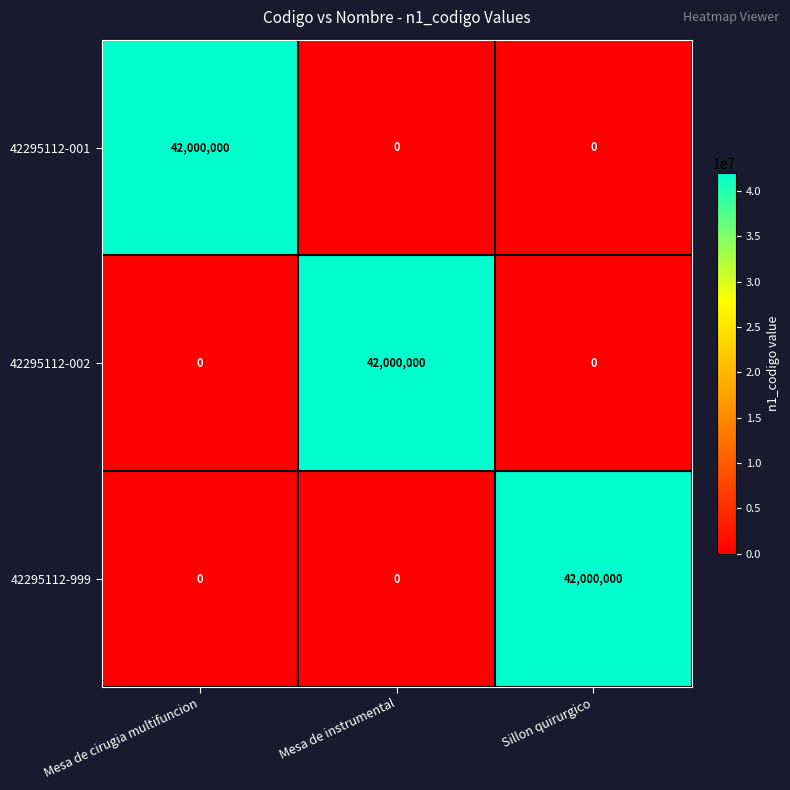

What is the total value across all series at Mesa de cirugia multifuncion?

42000000